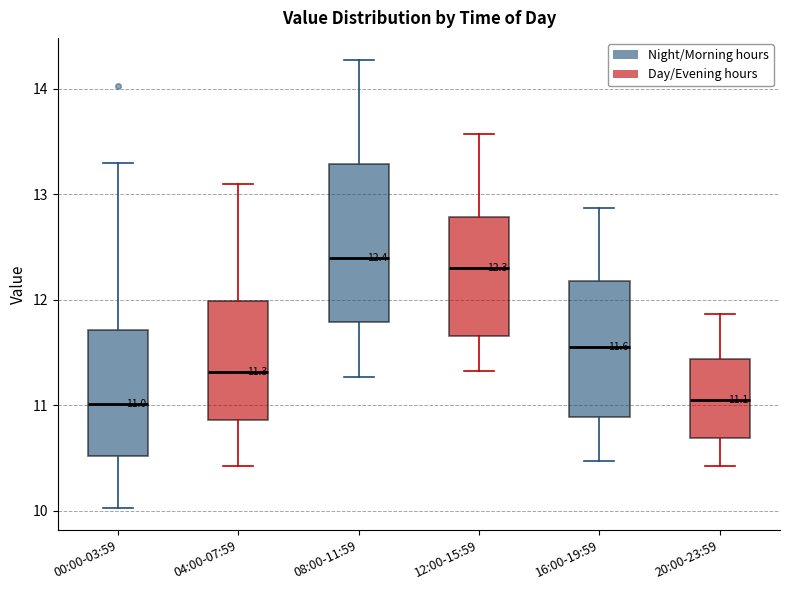

Which box is the tallest, from its lower edge to its upper edge?

08:00-11:59